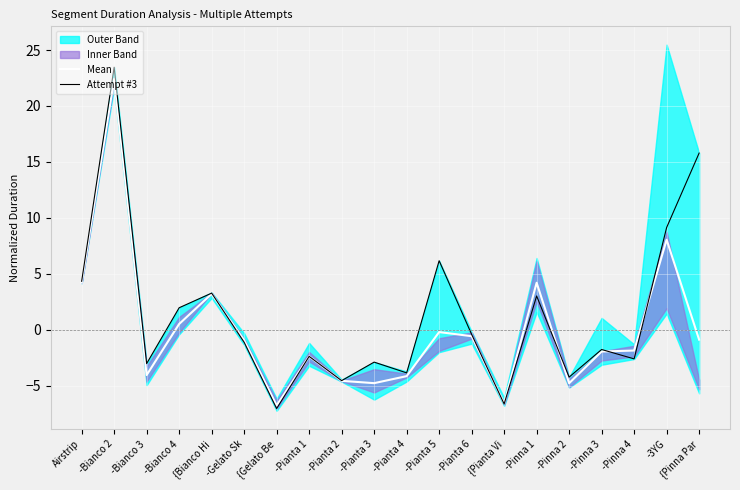

Read the Mean value at -Pinna 2.

-4.8